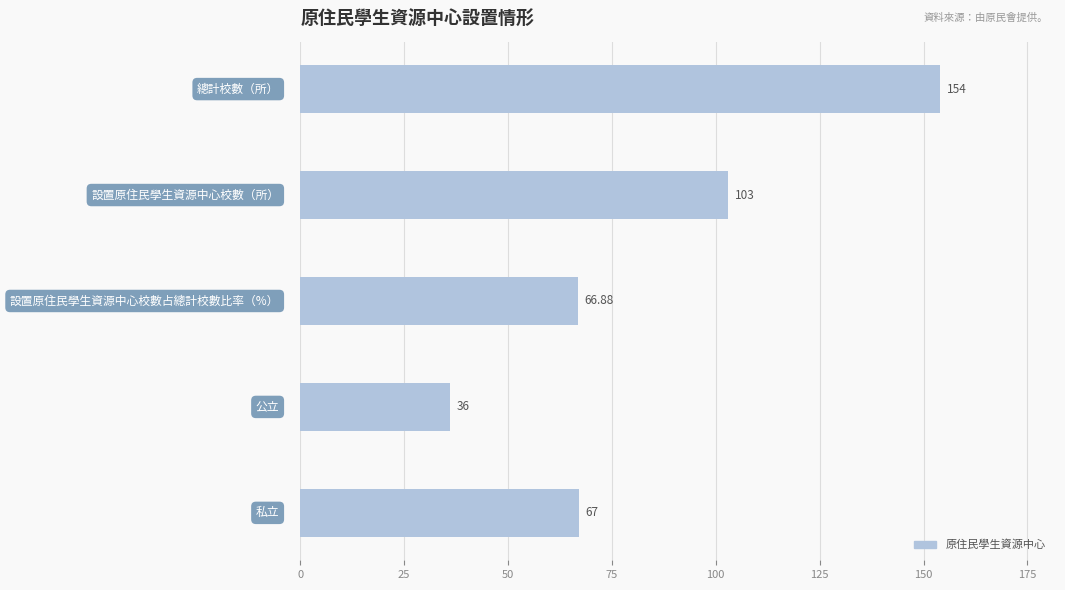

What is the smallest value displayed?

36.0